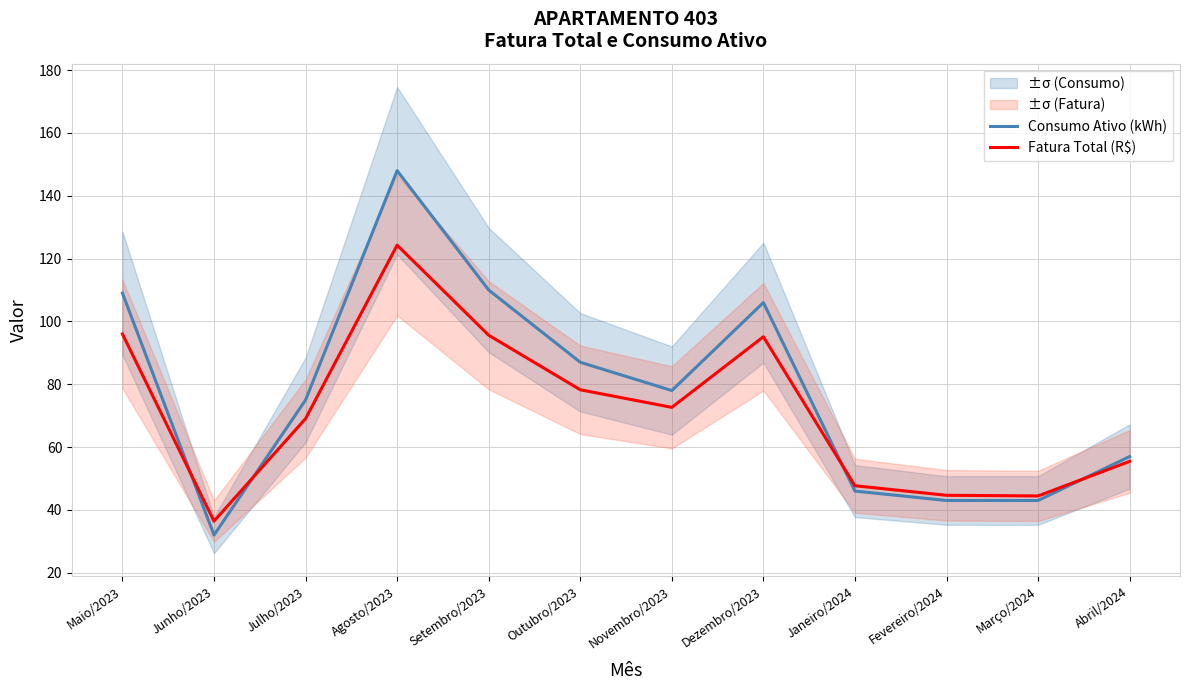

Reading left to right, what are all the values shown in this chart?

Consumo Ativo (kWh): 109.0	32.0	75.0	148.0	110.0	87.0	78.0	106.0	46.0	43.0	43.0	57.0
Fatura Total (R$): 96.0	36.4	69.1	124.3	95.6	78.2	72.7	95.1	47.7	44.7	44.5	55.5